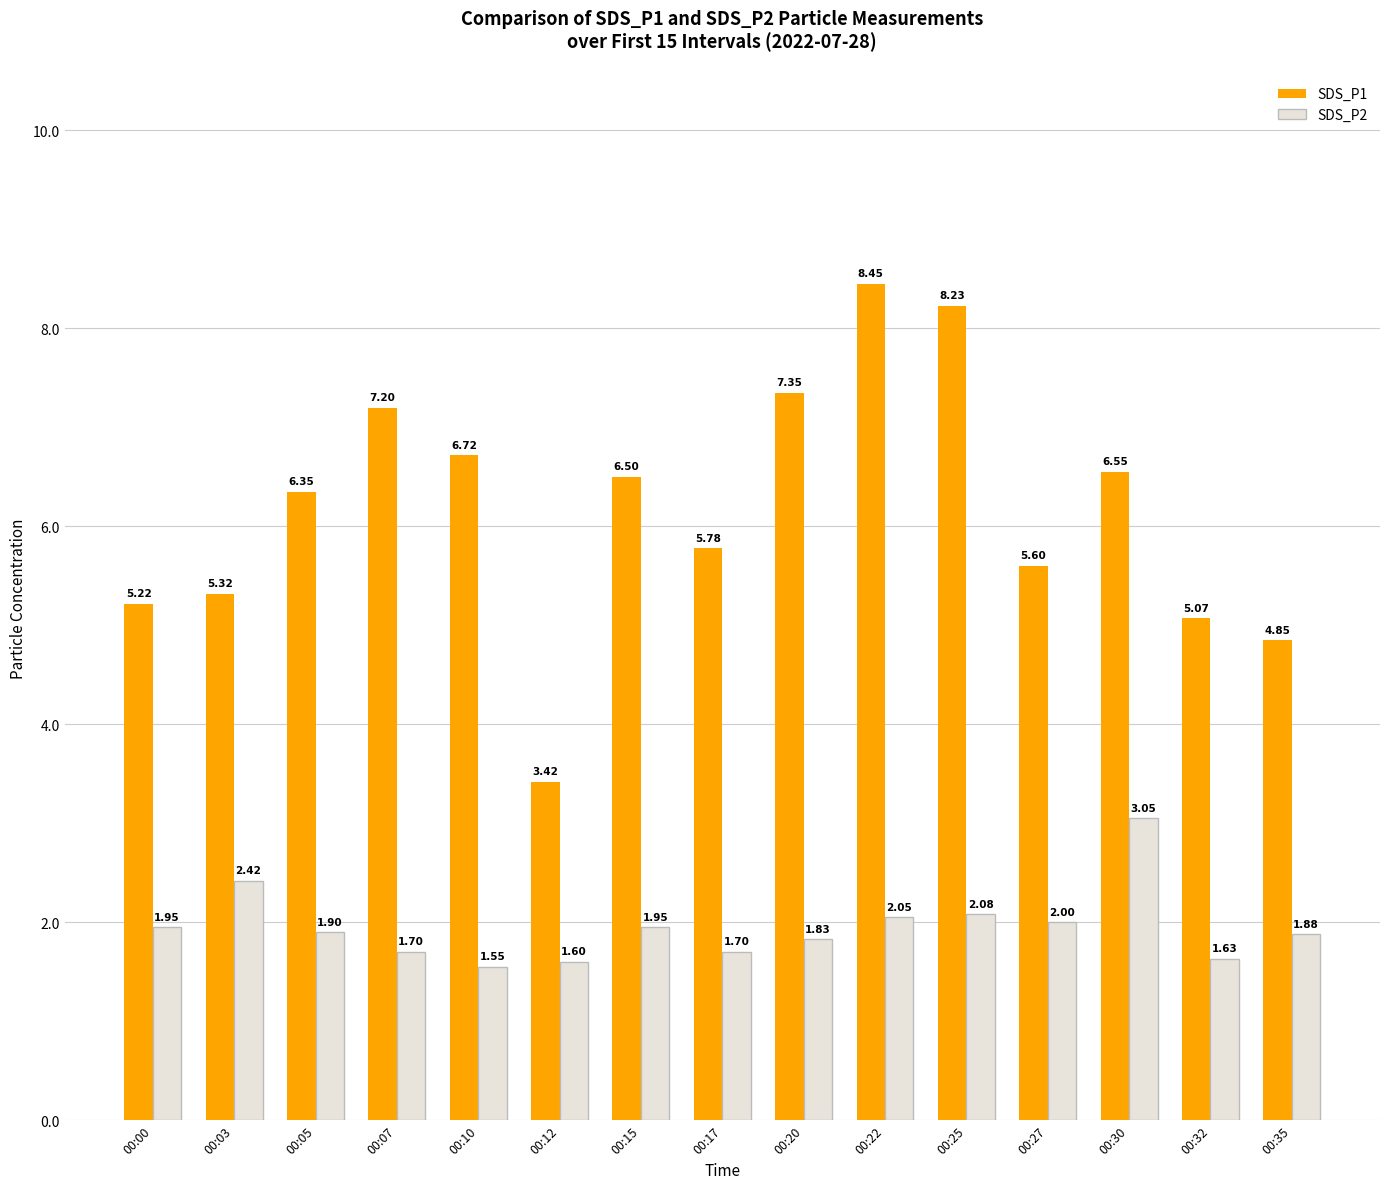

What is the total value across all series at 00:10?

8.3